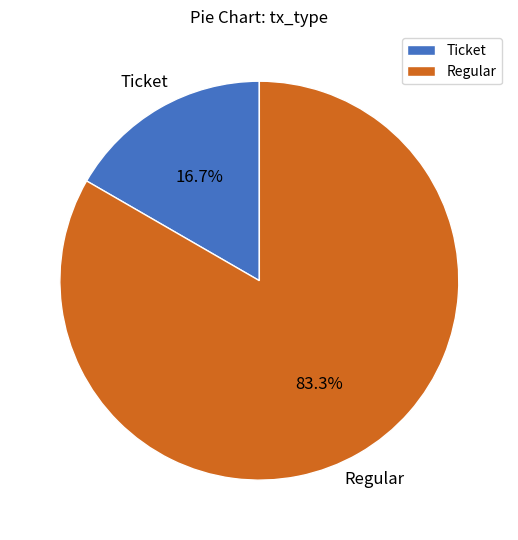

Is there any slice that represents more than half of the pie?

Yes